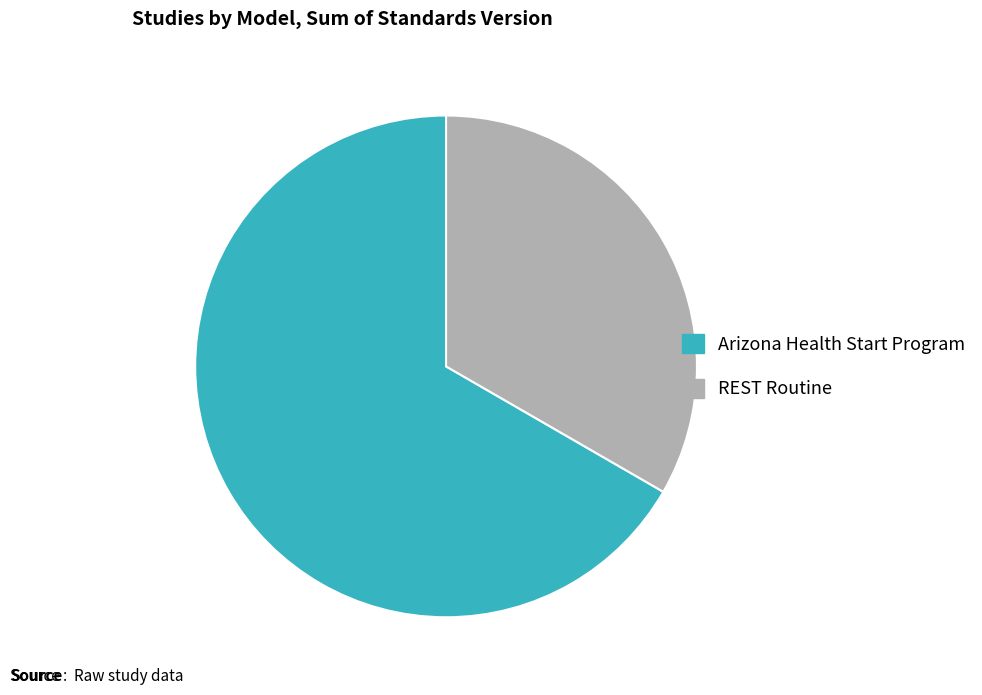

Is the sum of REST Routine and Arizona Health Start Program greater than half?

Yes